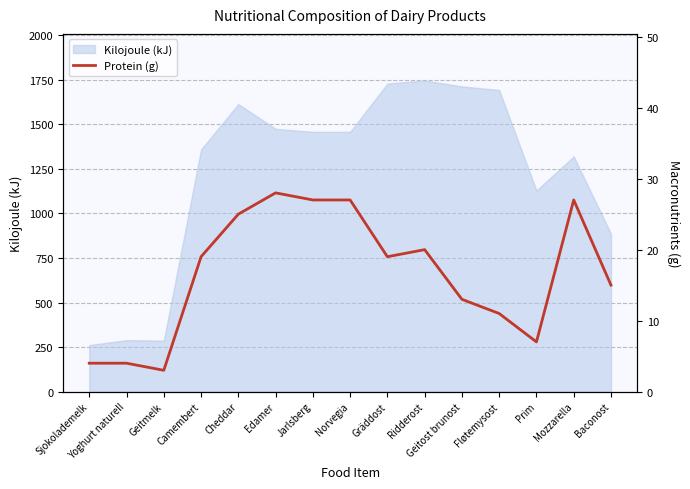

What is the label of the 10th point from the right?

Edamer